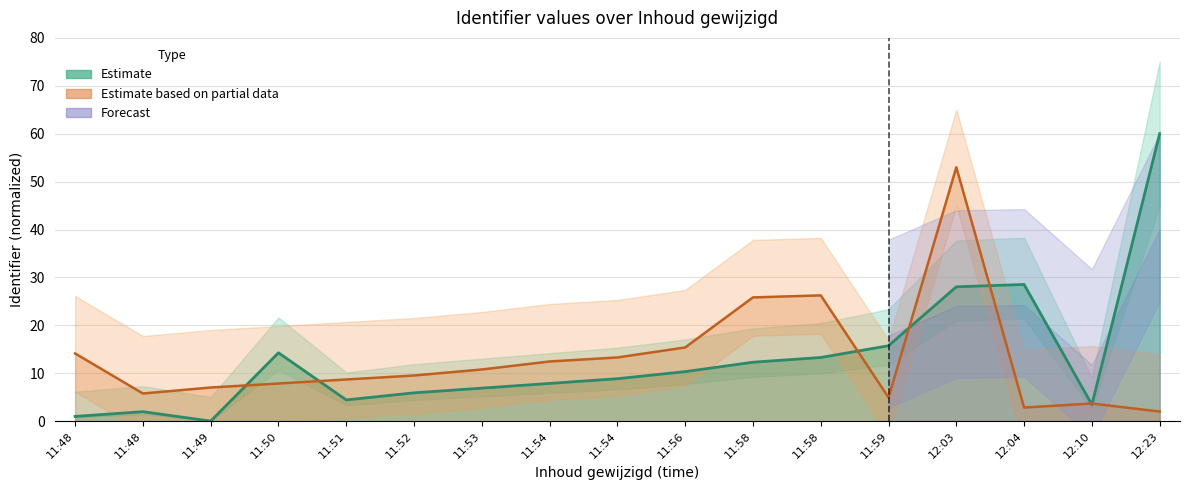

What is the maximum value shown in the chart?

60.0